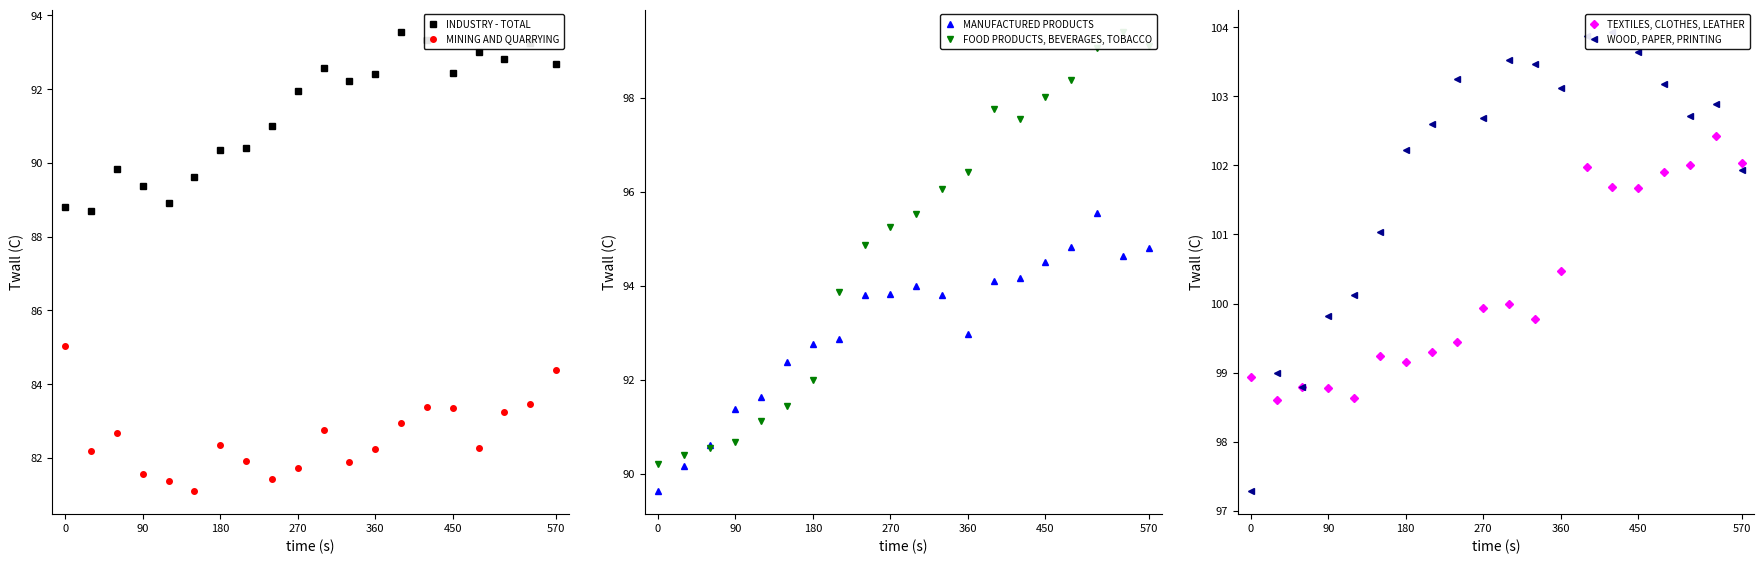

How many values in the WOOD, PAPER, PRINTING series are below 102?

7